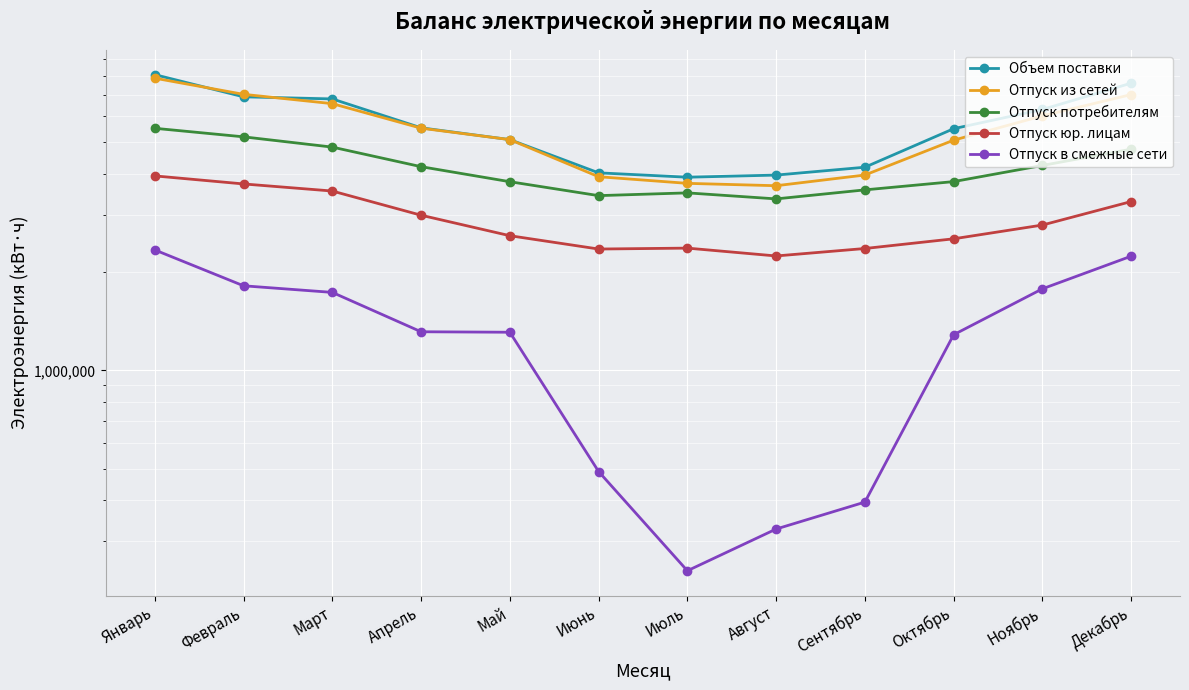

At Июль, list the series in order from largest to smallest.

Объем поставки, Отпуск из сетей, Отпуск потребителям, Отпуск юр. лицам, Отпуск в смежные сети